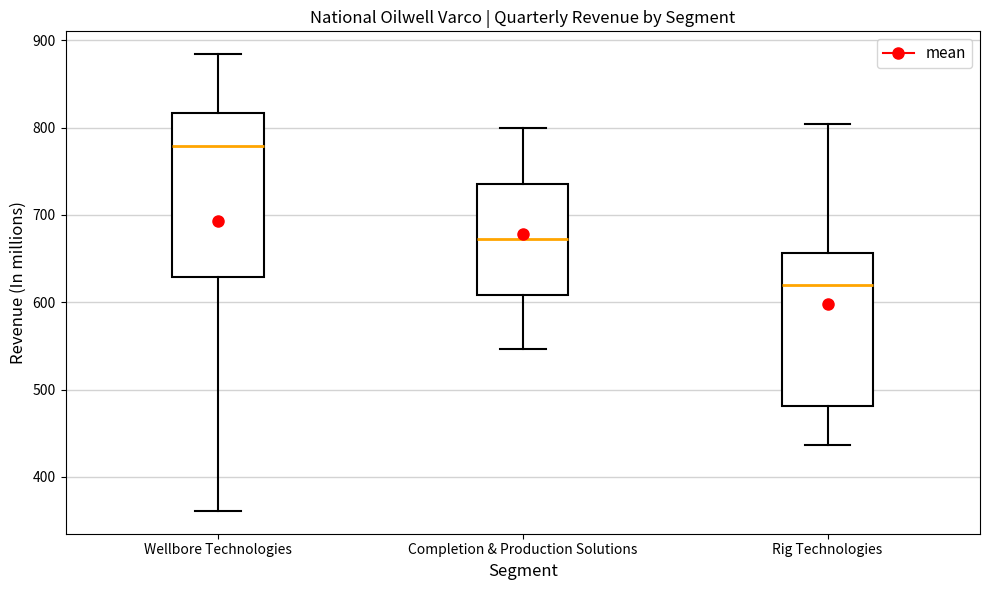

Reading left to right, transcribe this box plot: for each box, give where its median line is, the range the box spans, and where its two whiskers end, as read against the y-axis. The values are not printed on the chart, so give them approximately, as read against the axis.

Wellbore Technologies: median 780, box 630 to 820, whiskers 360 to 880
Completion & Production Solutions: median 670, box 610 to 740, whiskers 550 to 800
Rig Technologies: median 620, box 480 to 660, whiskers 440 to 800